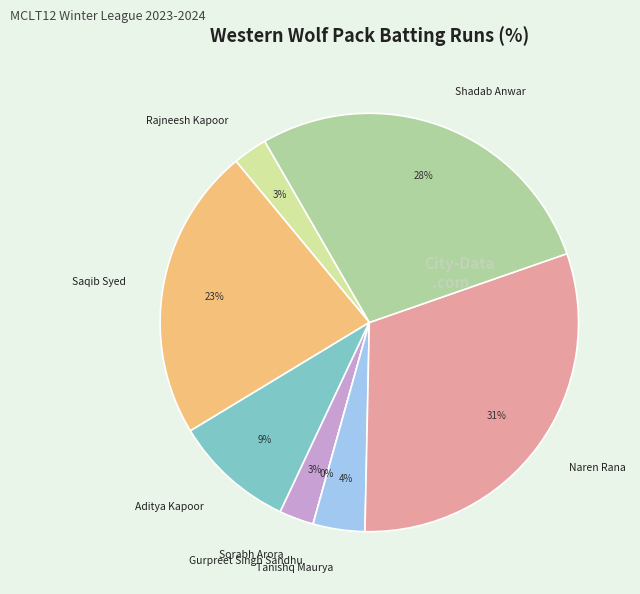

Rank the categories by value from lowest to highest.

Gurpreet Singh Sandhu, Rajneesh Kapoor, Sorabh Arora, Tanishq Maurya, Aditya Kapoor, Saqib Syed, Shadab Anwar, Naren Rana